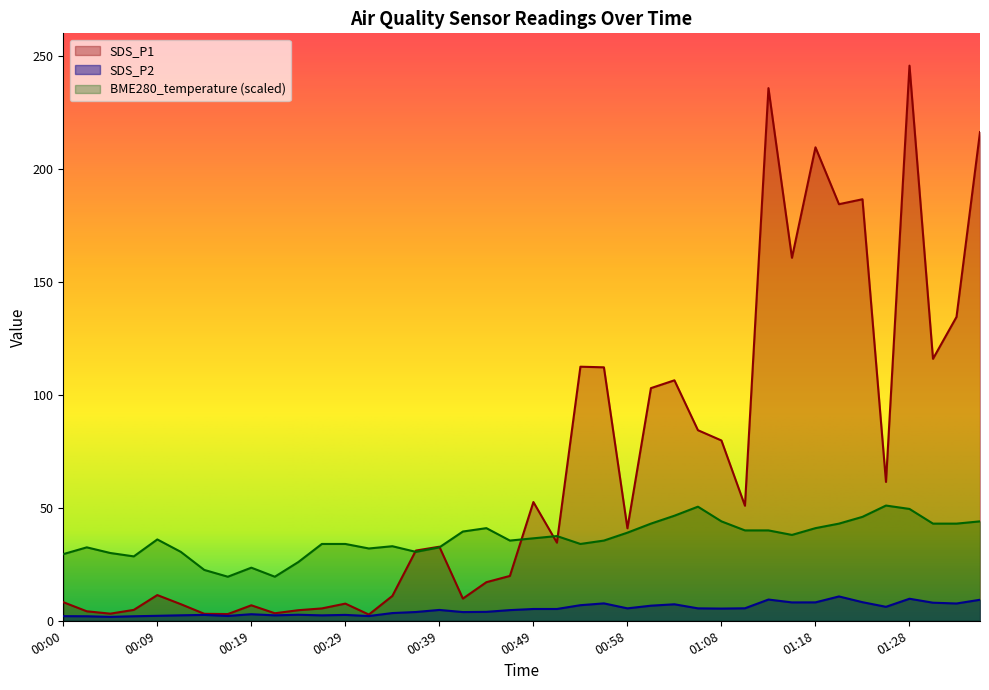

What is the difference between the second highest and second lowest values in the SDS_P1 series?

232.8